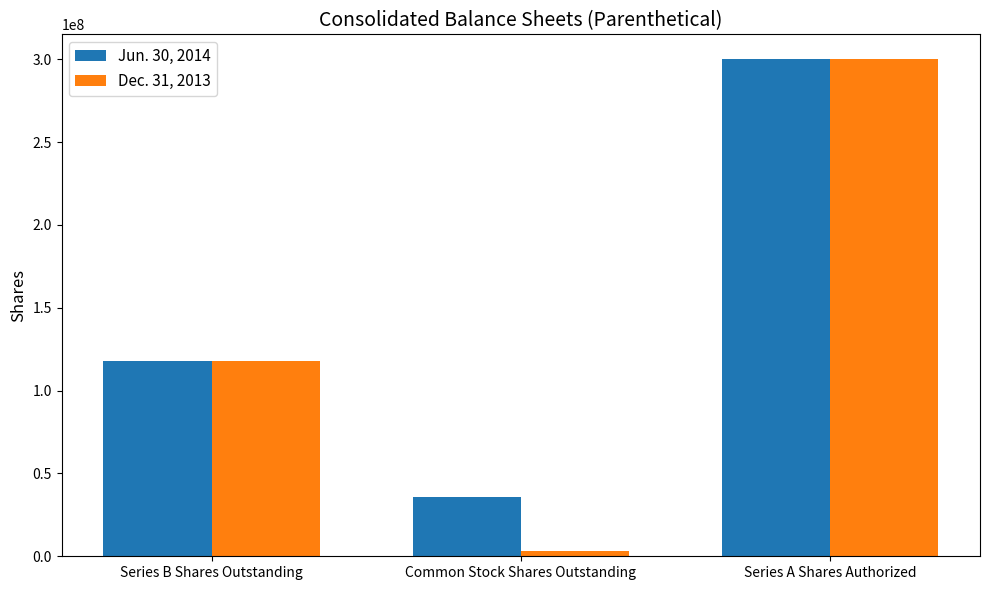

What is the lowest value of the Jun. 30, 2014 series?

35721302